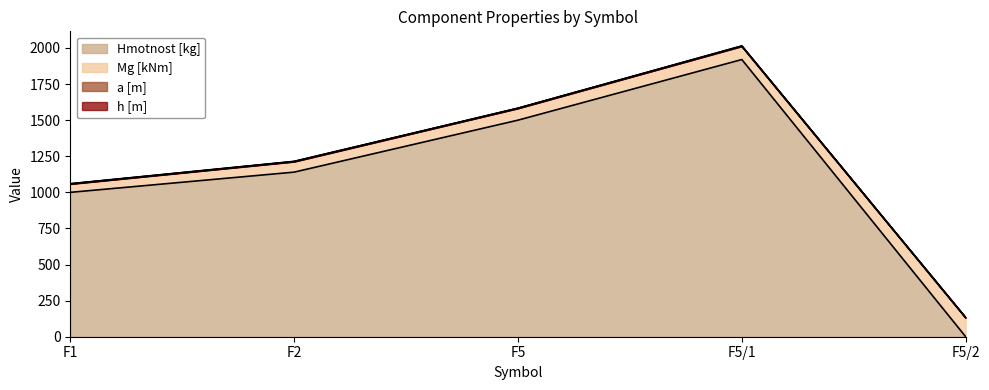

What is the sum of the Mg [kNm] values at F2 and F5/1?

164.7